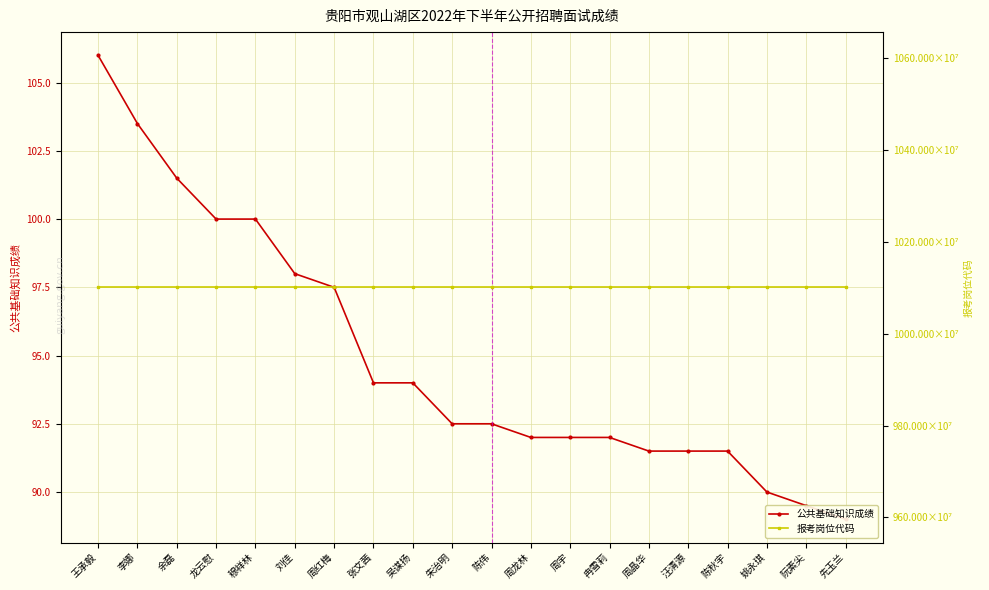

Is it true that 报考岗位代码 equals 7064922502.2 at 周红梅?

False